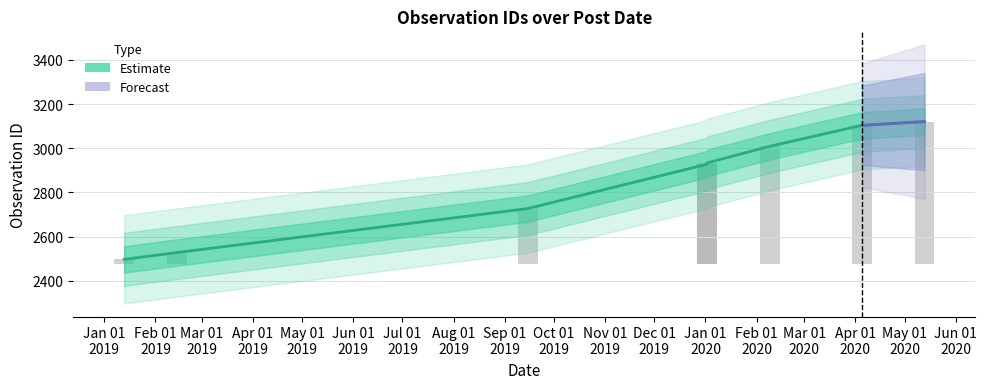

What is the sum of the values at 2020-01-02 and 2019-01-13?

5425